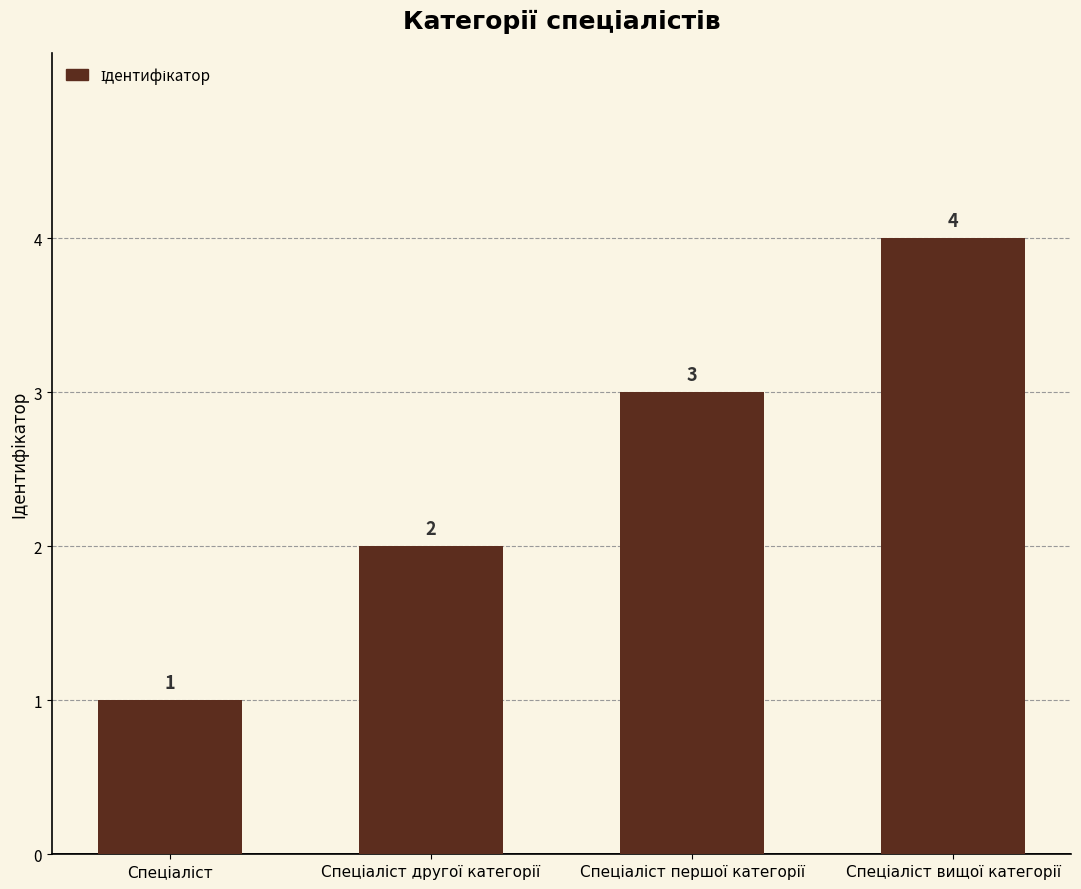

What is the value of the 2nd bar from the left?

2